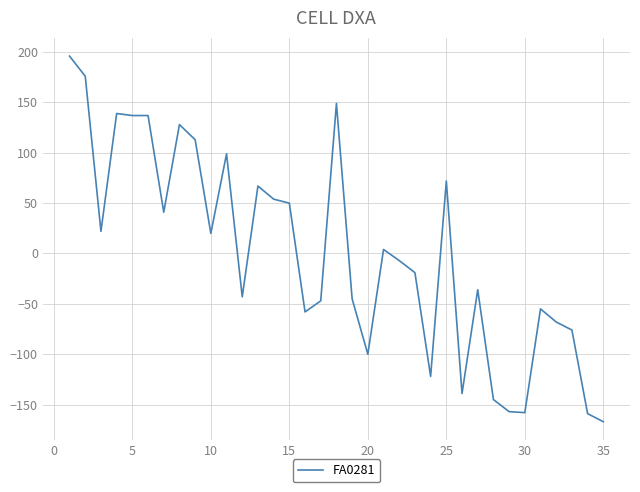

What is the smallest value displayed?

-167.1